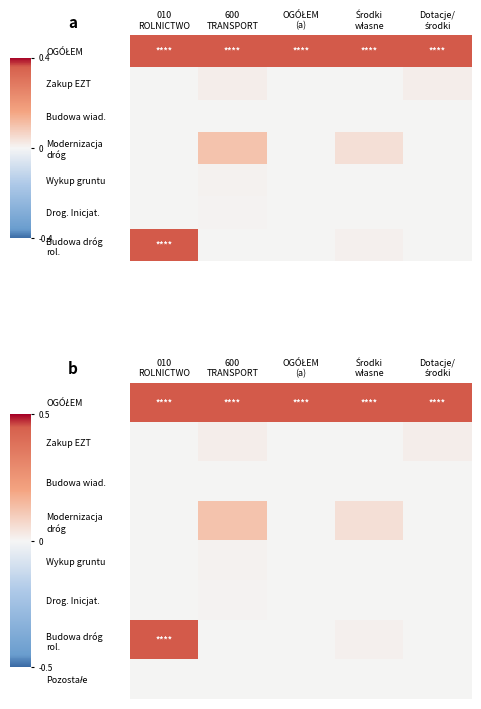

Between 010
ROLNICTWO and Środki
własne, which is larger?

010
ROLNICTWO